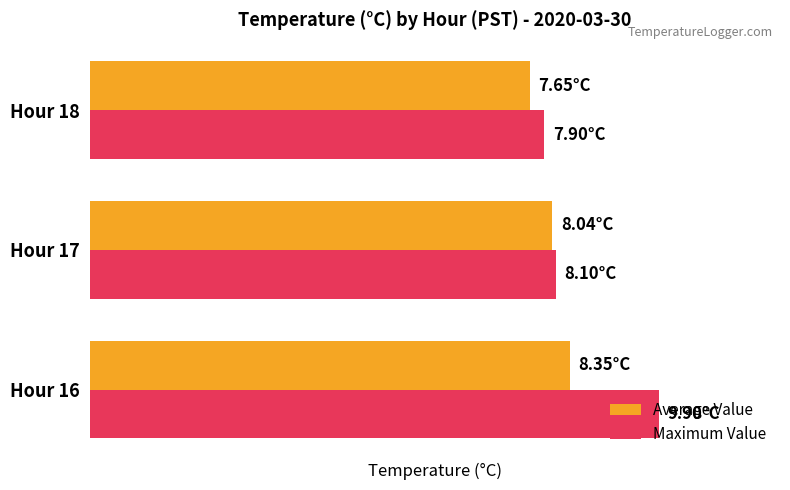

Which series has the largest range (max minus min)?

Maximum Value